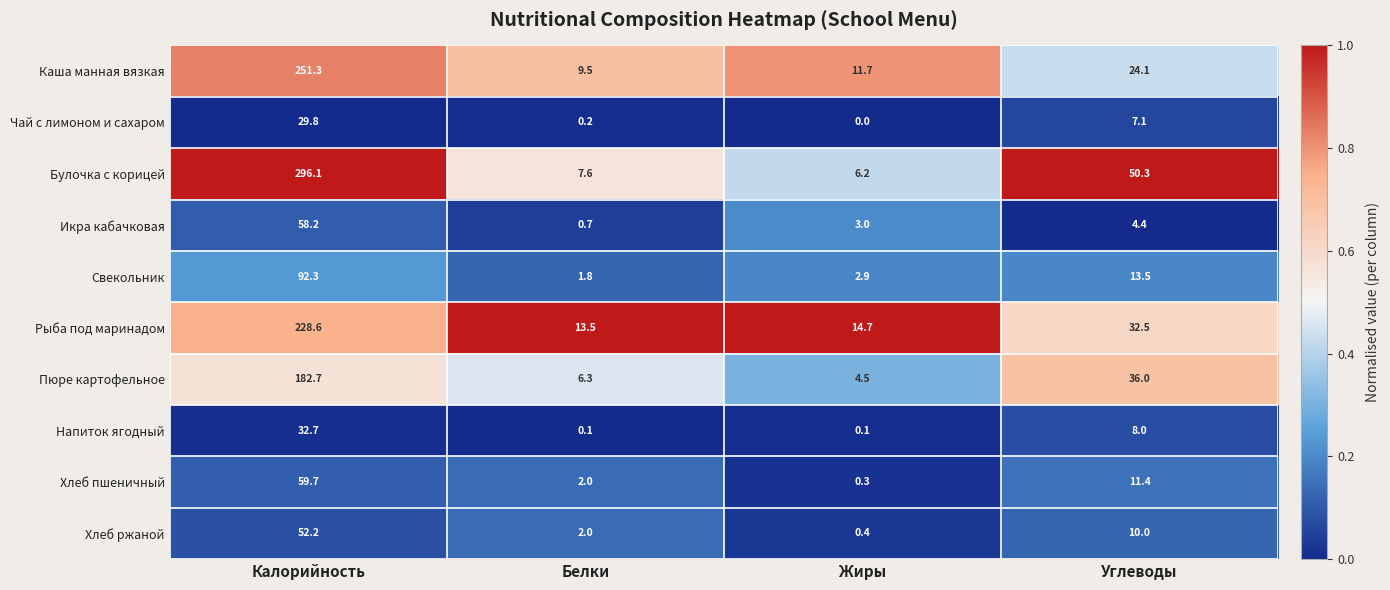

What is the difference between the Икра кабачковая values at Жиры and Белки?

2.3